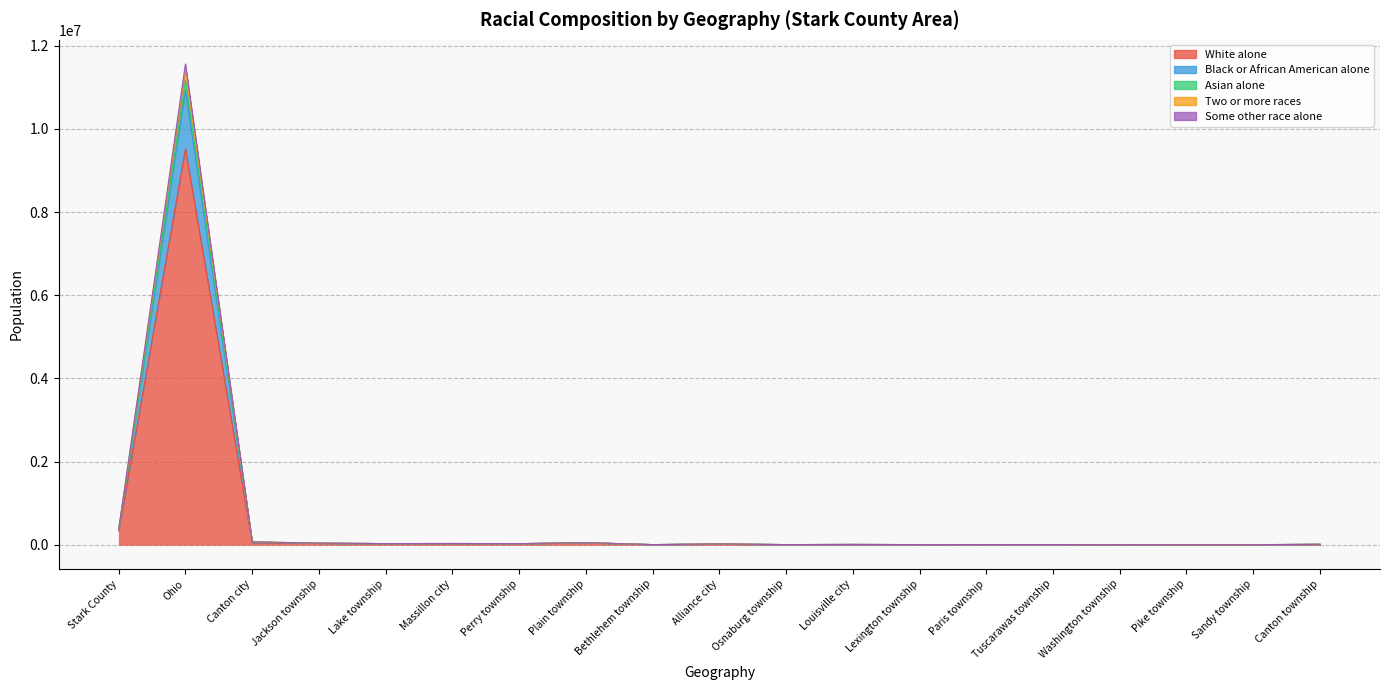

True or false: Two or more races has a value of 5429 at Lexington township.

True